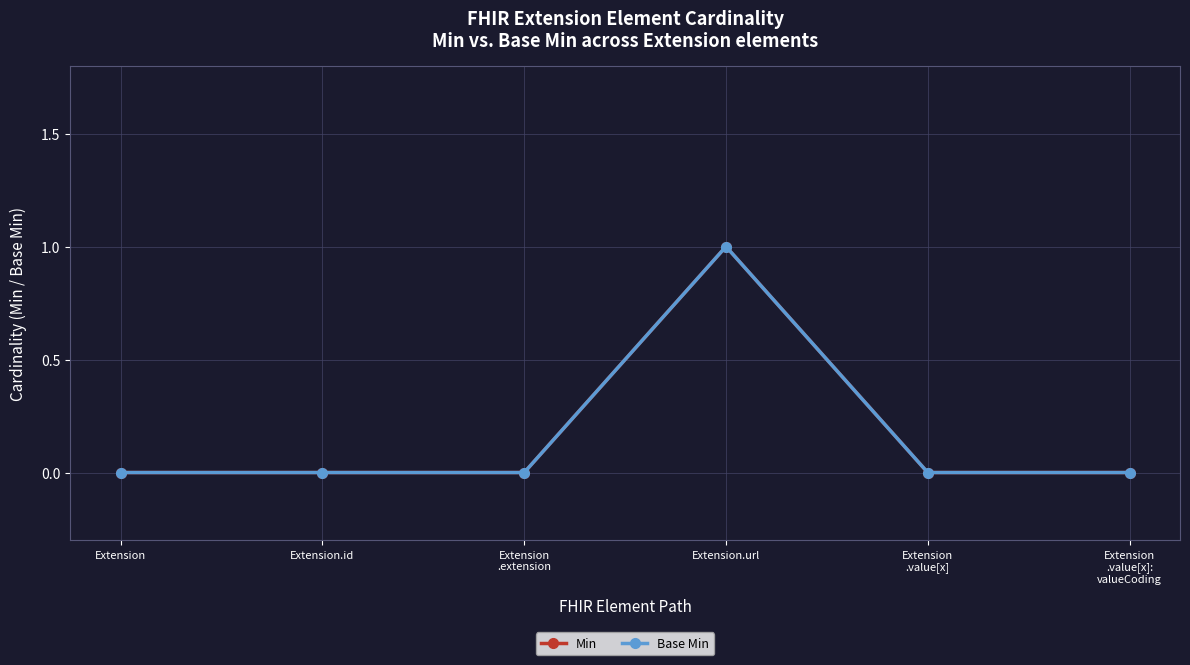

Does the chart have visible grid lines?

Yes